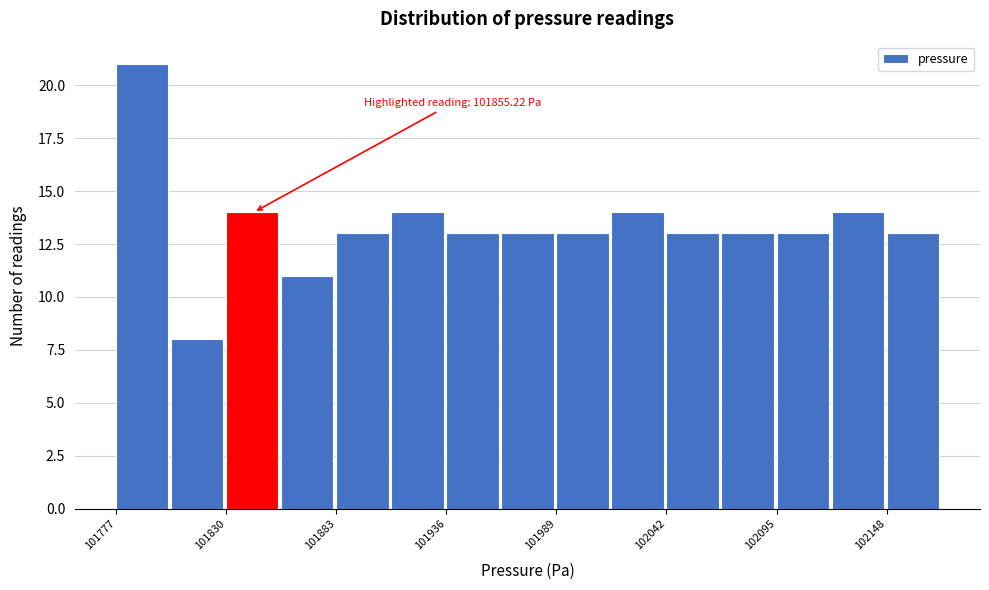

Read against the x-axis, roughly where is the centre of the tallest bar?

101790